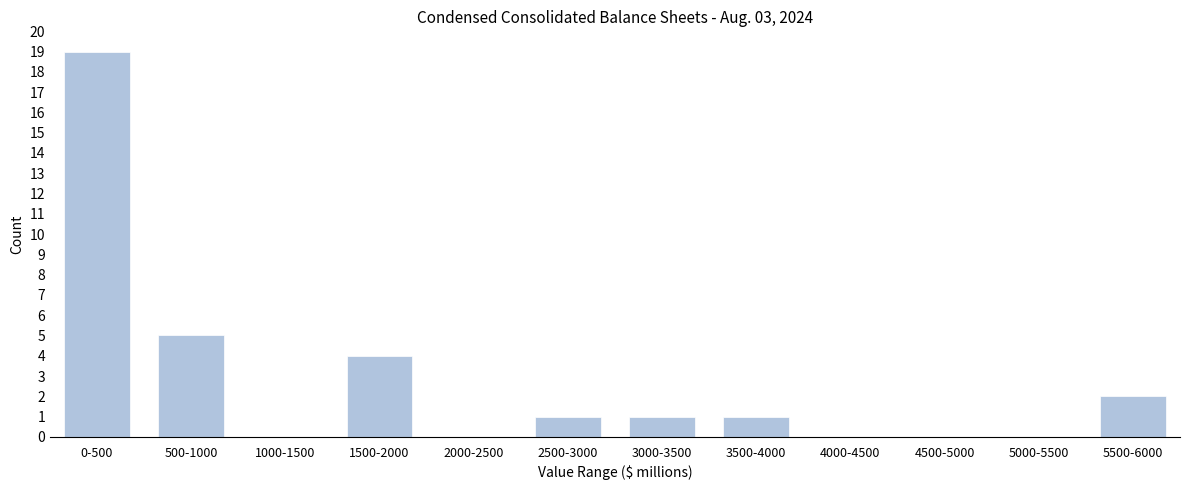

Reading left to right, list all the values displayed in this chart.

0-500=19	500-1000=5	1000-1500=0	1500-2000=4	2000-2500=0	2500-3000=1	3000-3500=1	3500-4000=1	4000-4500=0	4500-5000=0	5000-5500=0	5500-6000=2